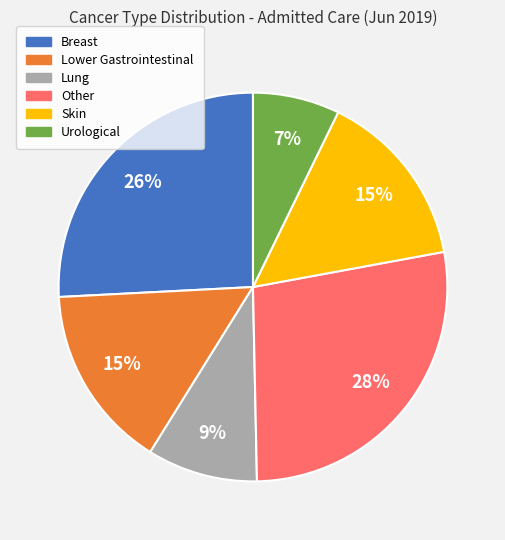

Between Lung and Urological, which is larger?

Lung